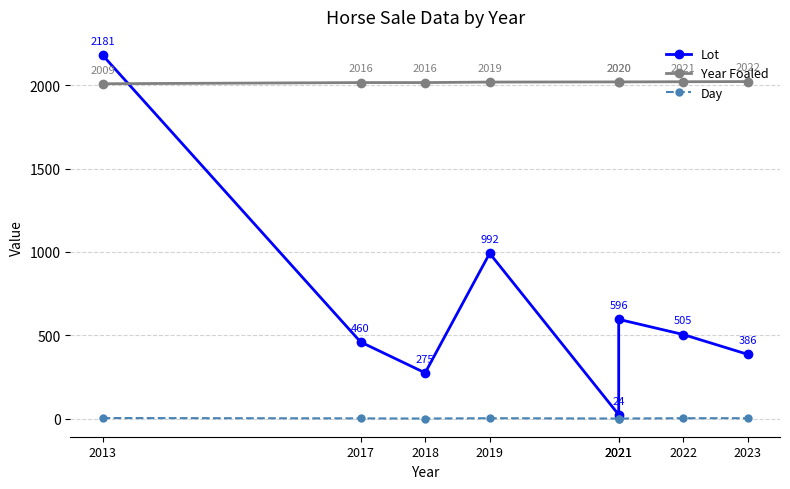

Reading left to right, transcribe all the data shown in this chart.

Lot: 2181	460	275	992	24	596	505	386
Year Foaled: 2009	2016	2016	2019	2020	2020	2021	2022
Day: 4	2	1	3	1	1	3	3